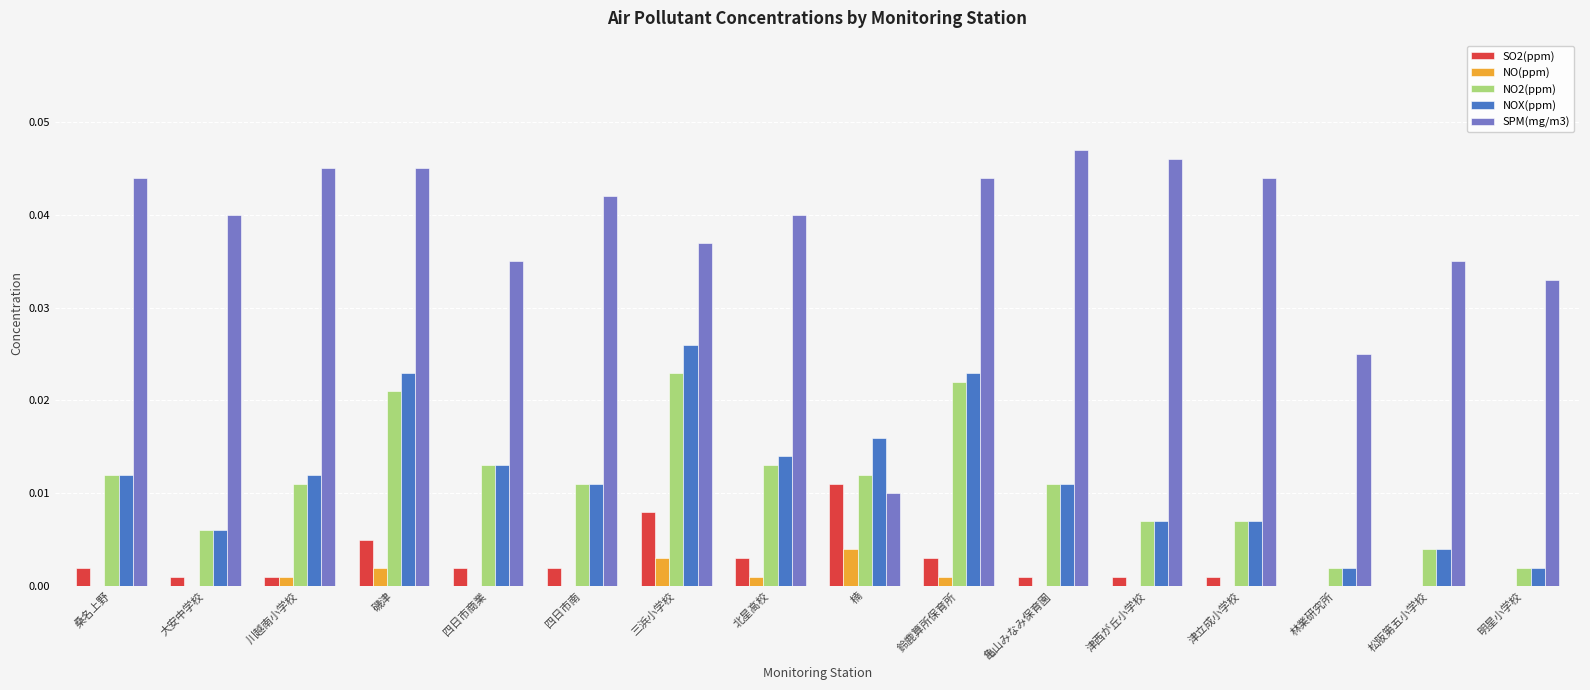

Which series has the largest total across all categories?

SPM(mg/m3)